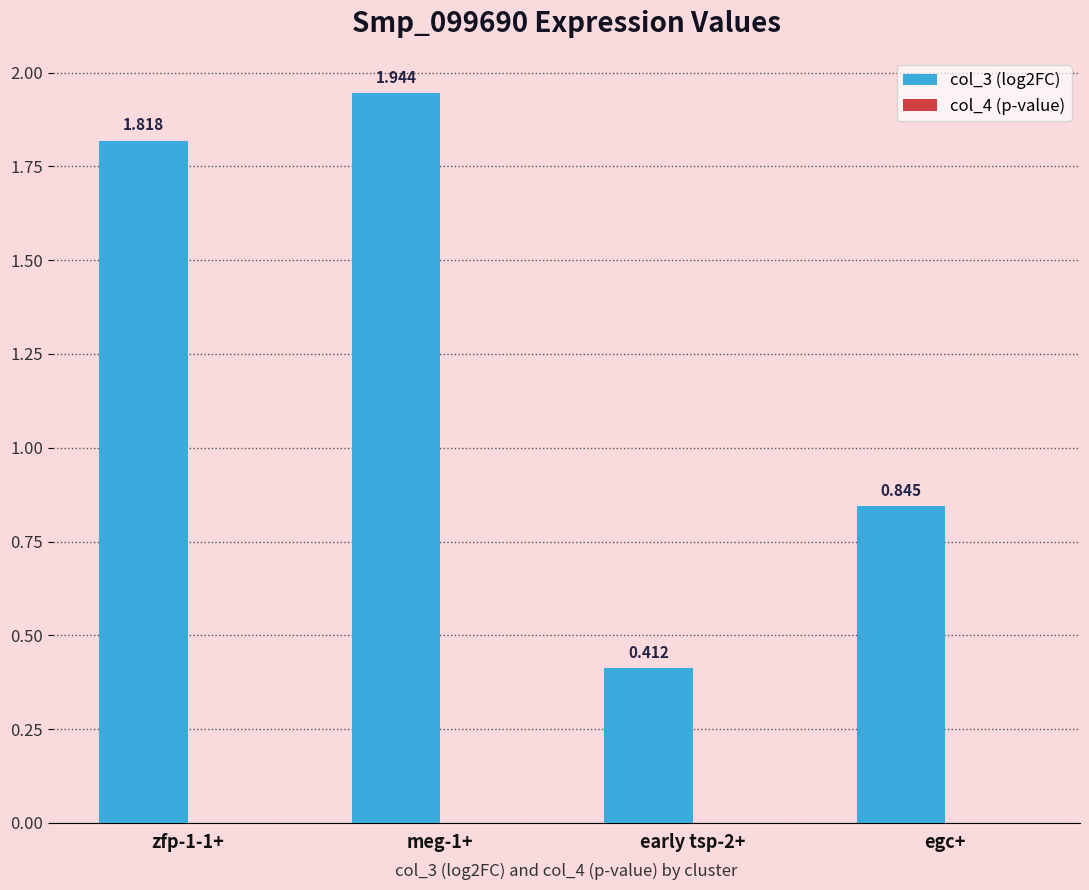

Count the col_3 (log2FC) values in the range 0 to 1.

2